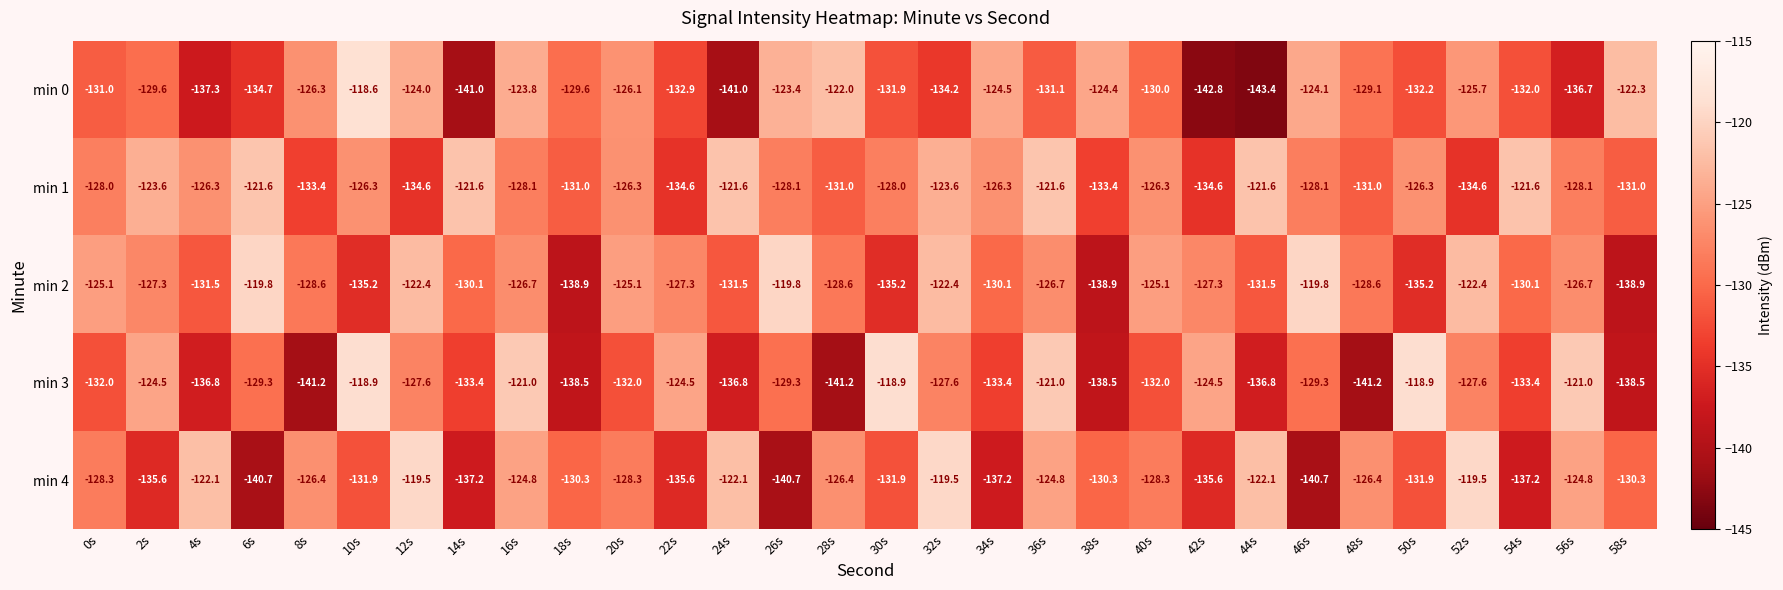

Is it true that min 0 equals -67.9 at 38s?

False